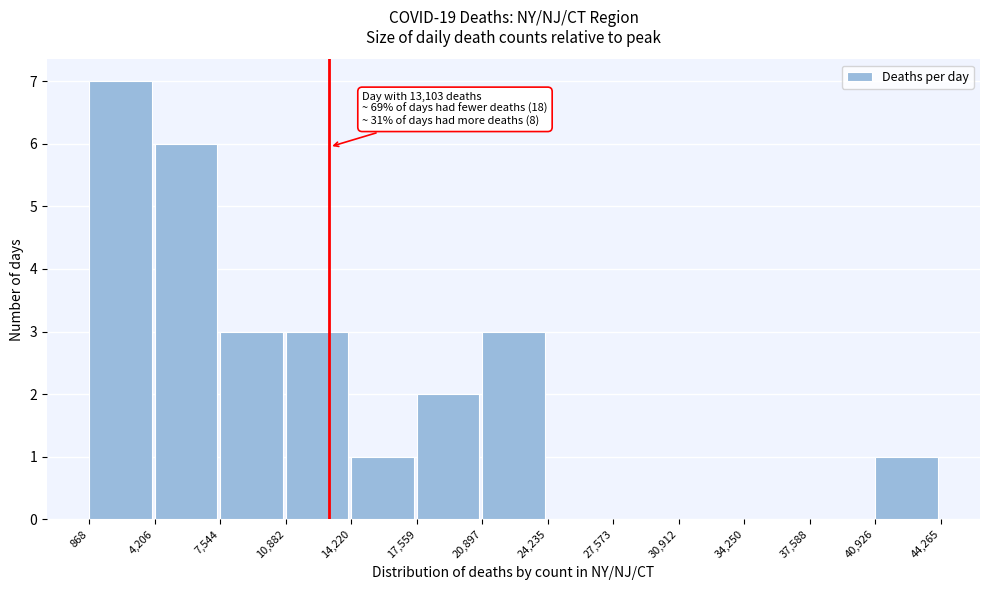

Over which range of the x-axis is the bar tallest?

868 to 4,206